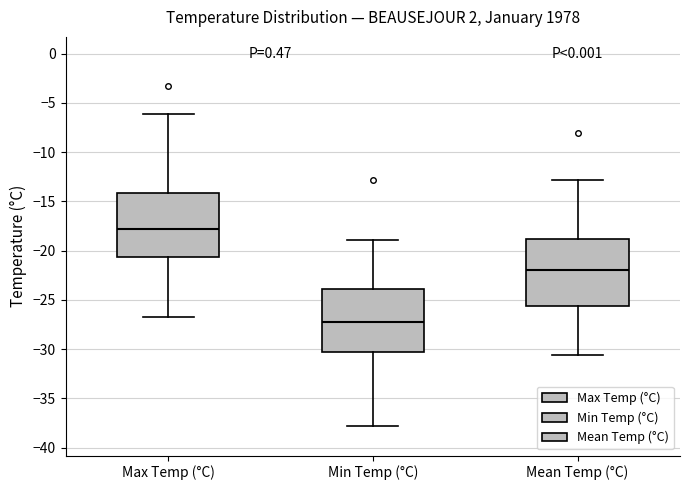

Where does the upper whisker of the box for Mean Temp (°C) end on the y-axis? The values are not printed on the chart, so give them approximately, as read against the axis.

-13.0